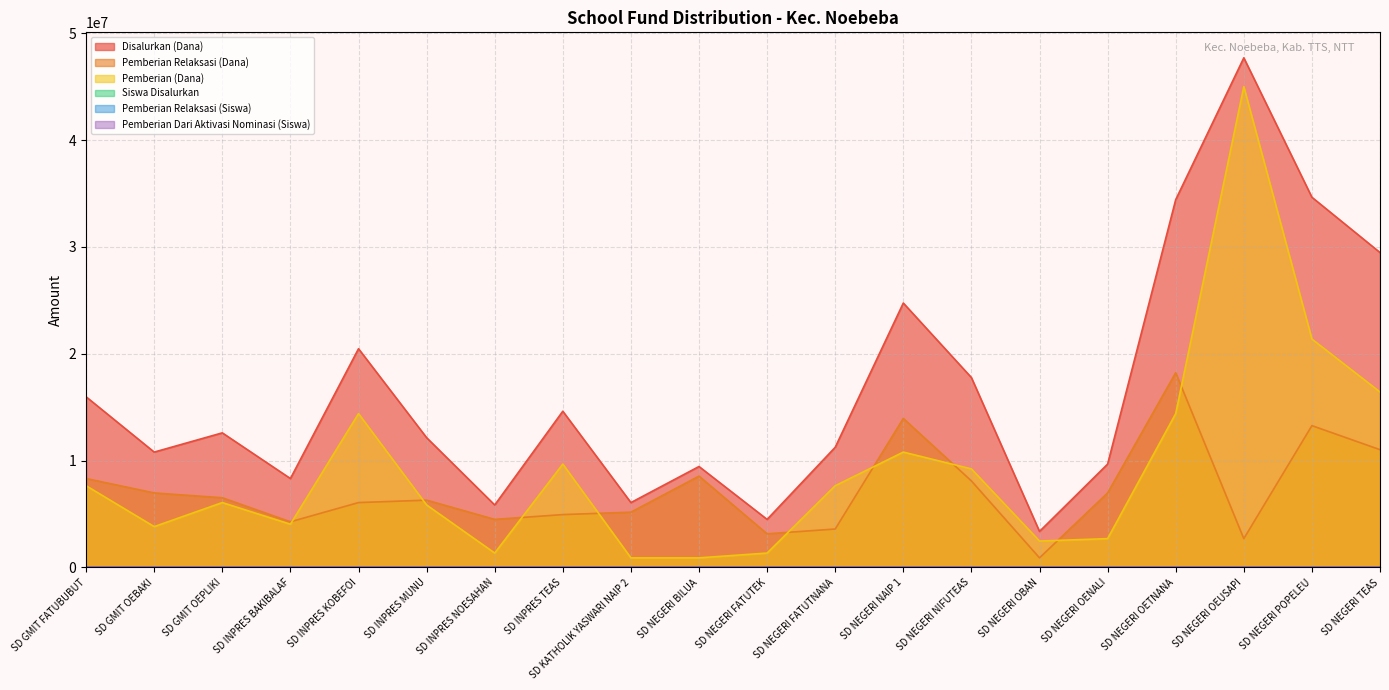

At which category does Siswa Disalurkan reach its first local peak?

SD GMIT OEPLIKI